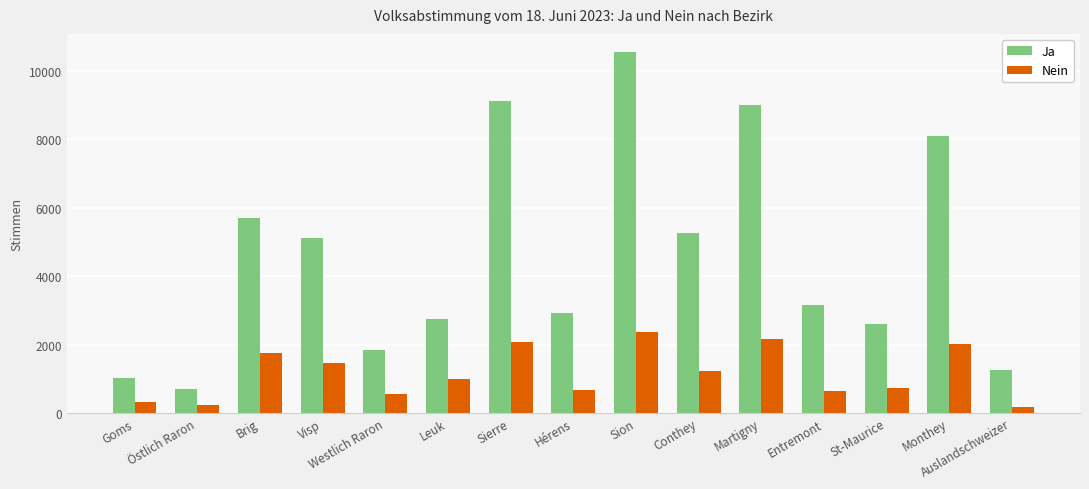

Is it true that Ja equals 5703 at Brig?

True